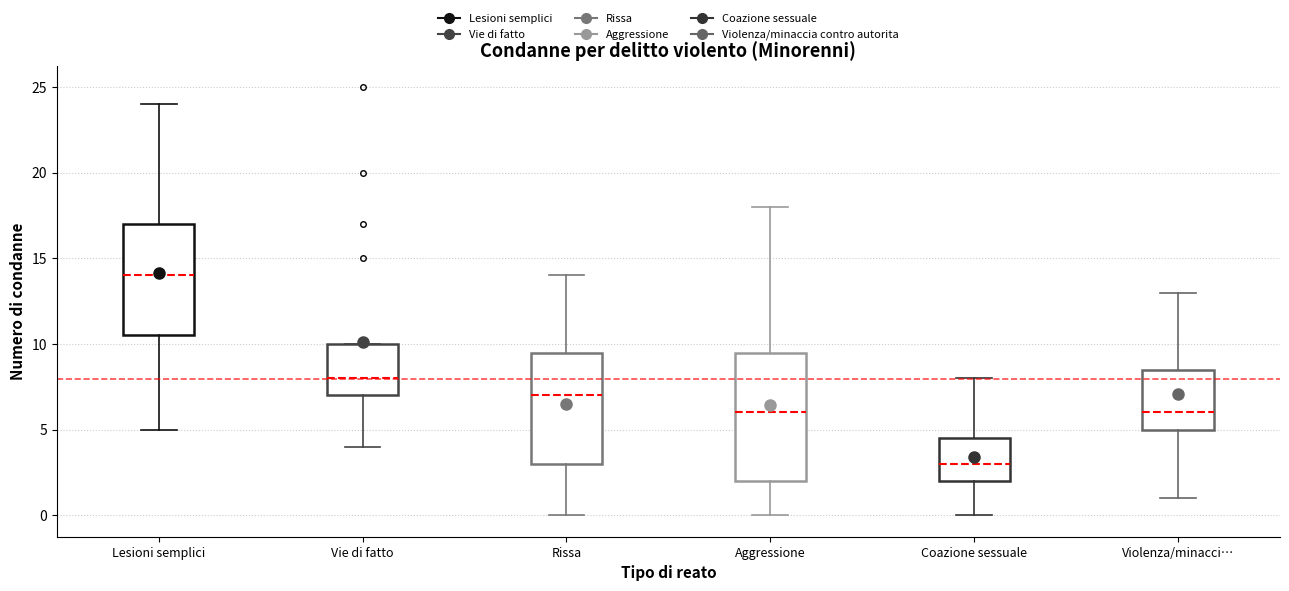

Where does the upper whisker of the box for Rissa end on the y-axis? The values are not printed on the chart, so give them approximately, as read against the axis.

14.0